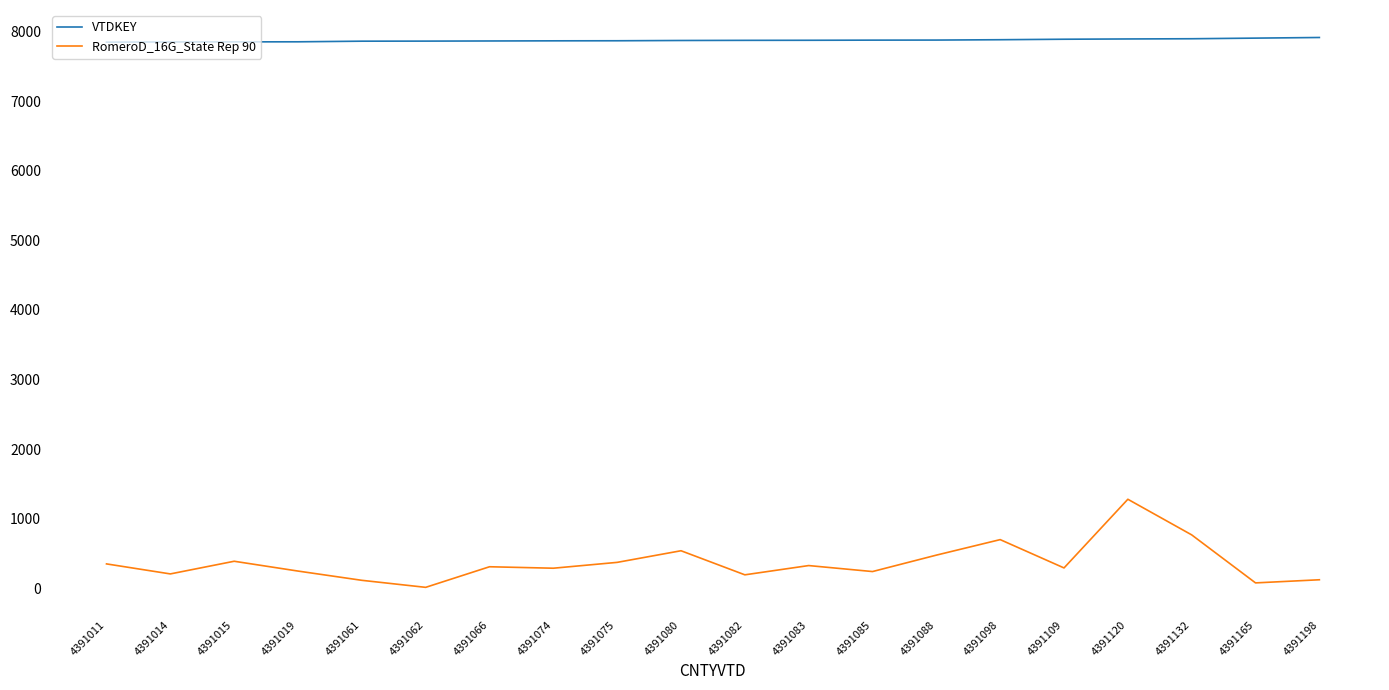

Which series has the largest range (max minus min)?

RomeroD_16G_State Rep 90